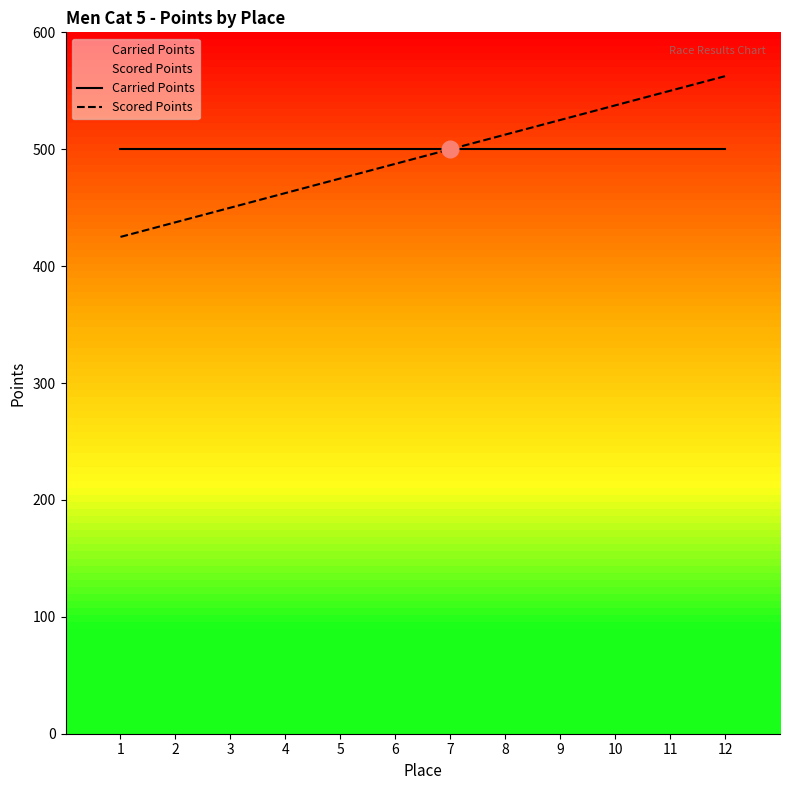

True or false: Carried Points and Scored Points cross at least once.

False